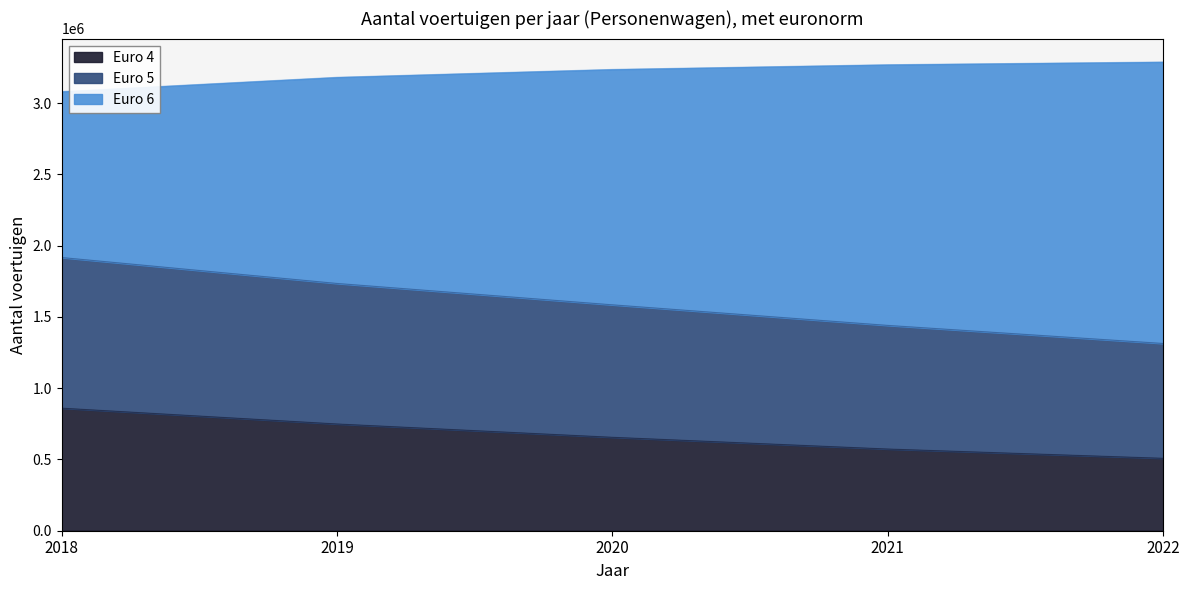

What is the minimum value for Euro 4?

508107